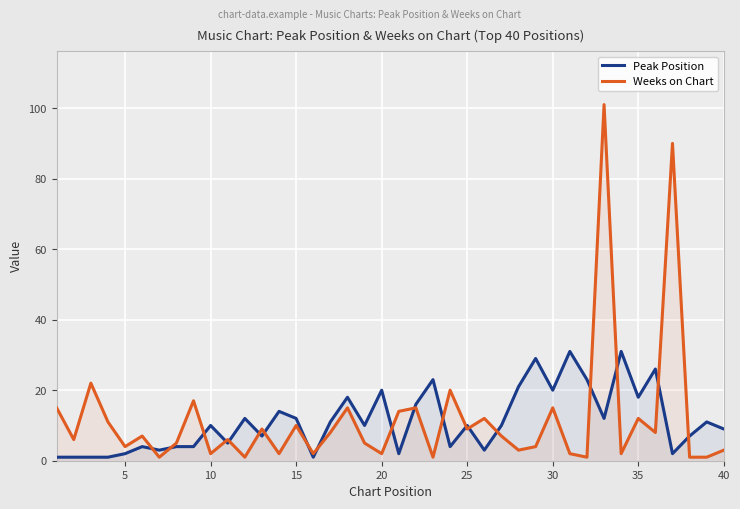

Is it true that Peak Position equals 3 at 40?

False